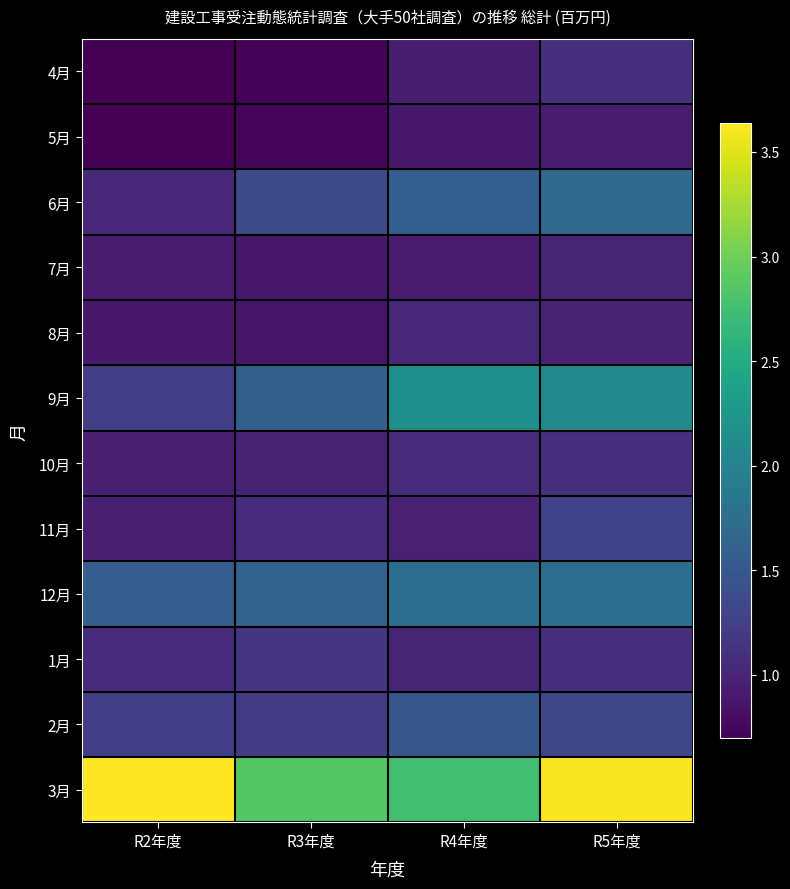

Which series changed the most between R4年度 and R5年度?

3月